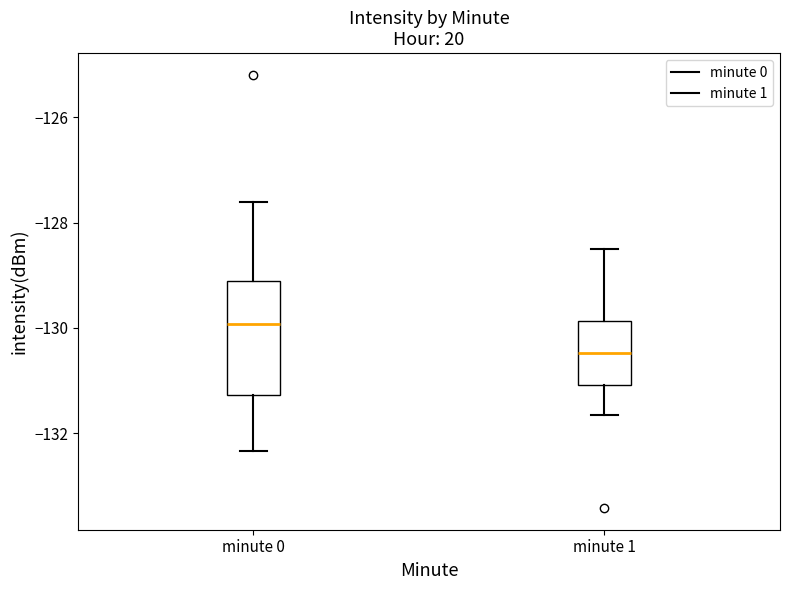

Reading left to right, transcribe this box plot: for each box, give where its median line is, the range the box spans, and where its two whiskers end, as read against the y-axis. The values are not printed on the chart, so give them approximately, as read against the axis.

minute 0: median -130.0, box -131.2 to -129.2, whiskers -132.4 to -127.6
minute 1: median -130.4, box -131.0 to -129.8, whiskers -131.6 to -128.4